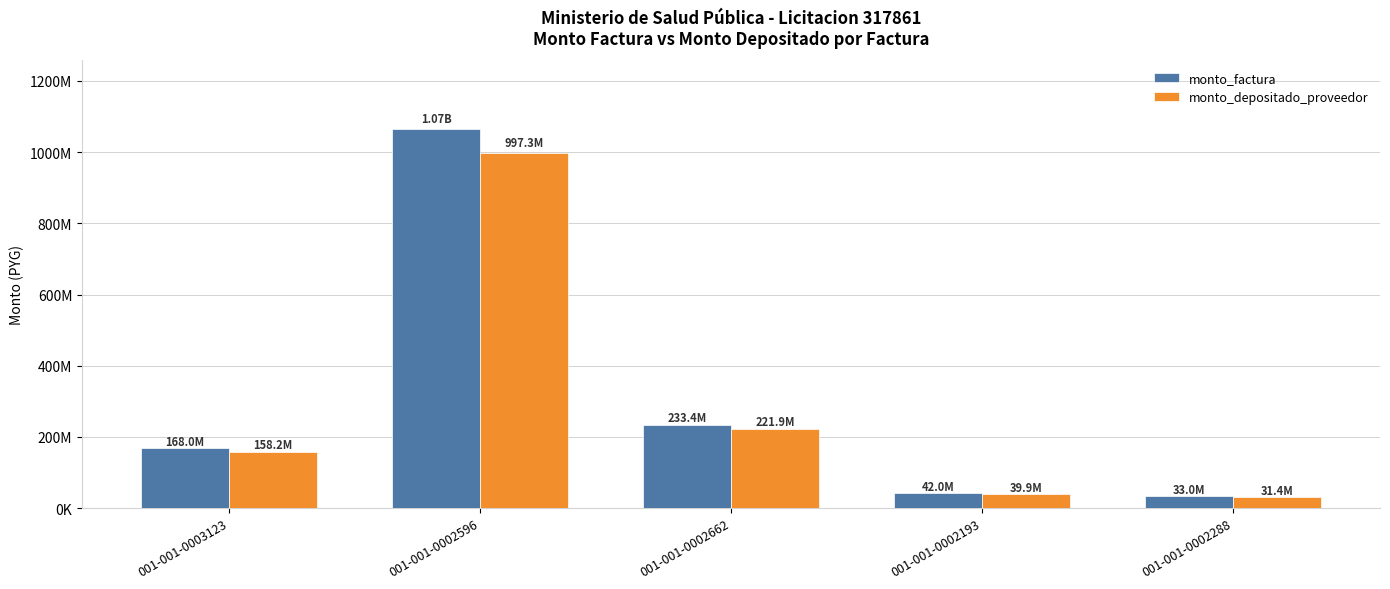

What is the label of the 5th bar from the right?

001-001-0003123